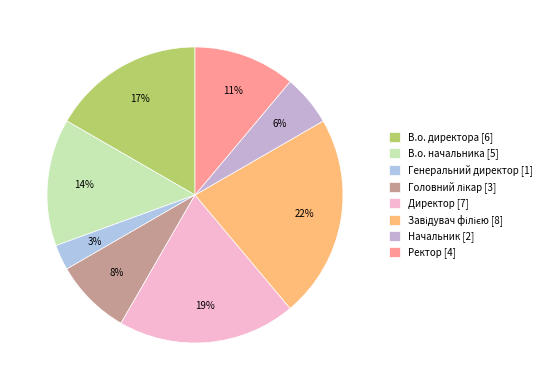

Approximately how many times larger is the value at Головний лікар compared to Завідувач філією?

0.4